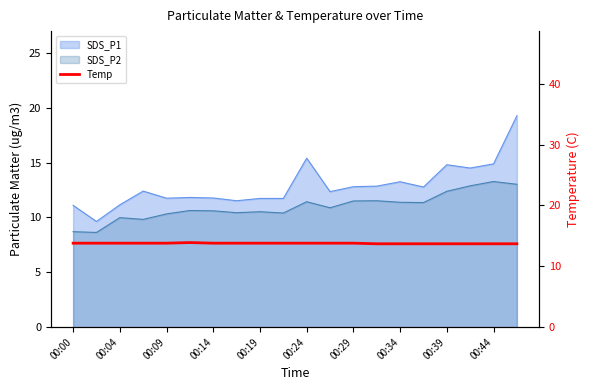

Where is the data nearest to the value 13?

13